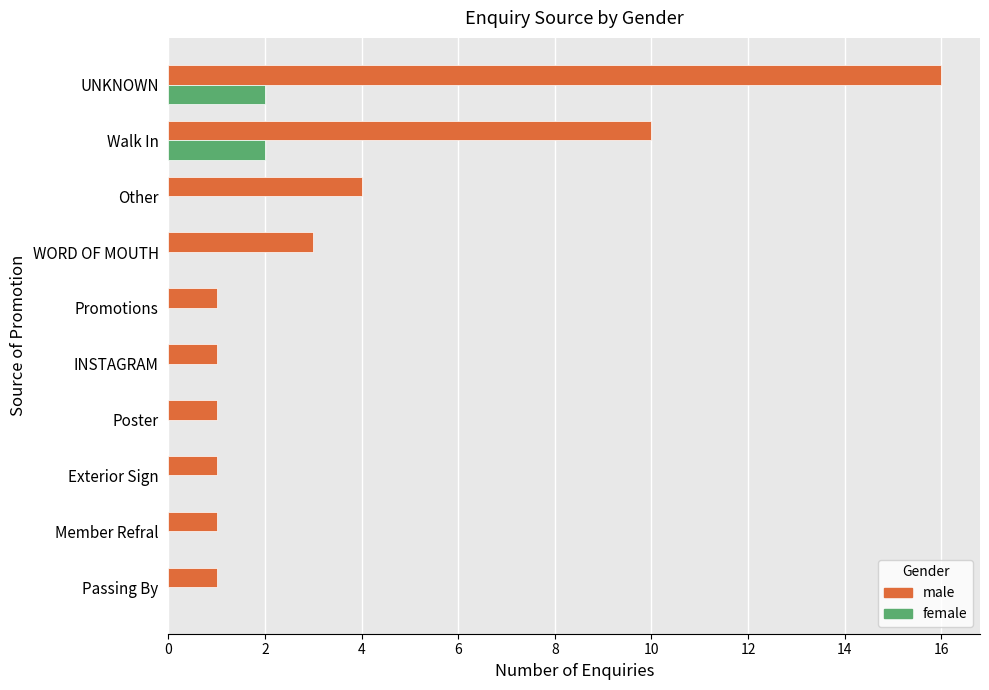

What is the highest value of the male series?

16